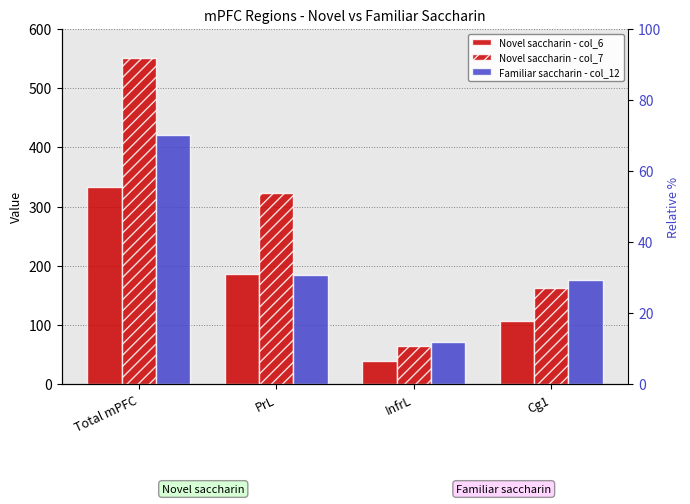

What is the sum of the Novel saccharin - col_6 values at PrL and Total mPFC?

518.6